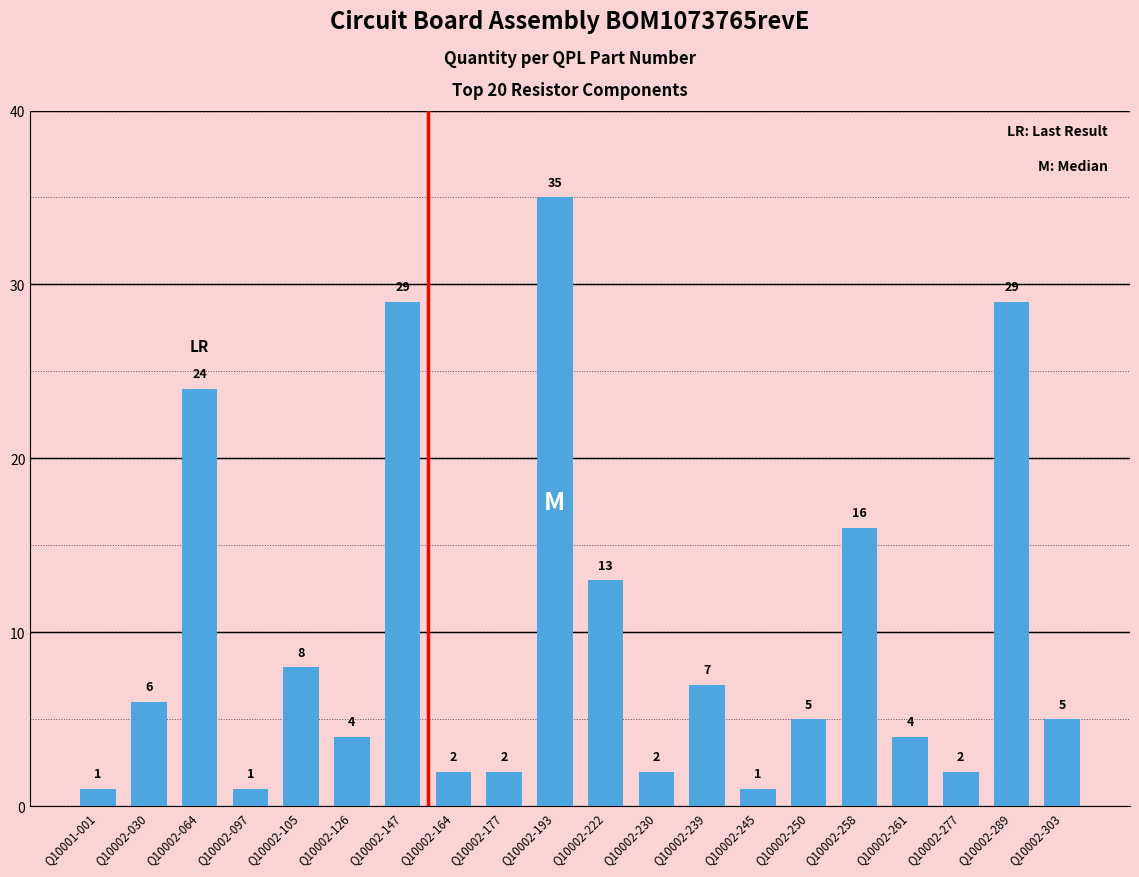

Where is the data nearest to the value 18?

Q10002-258